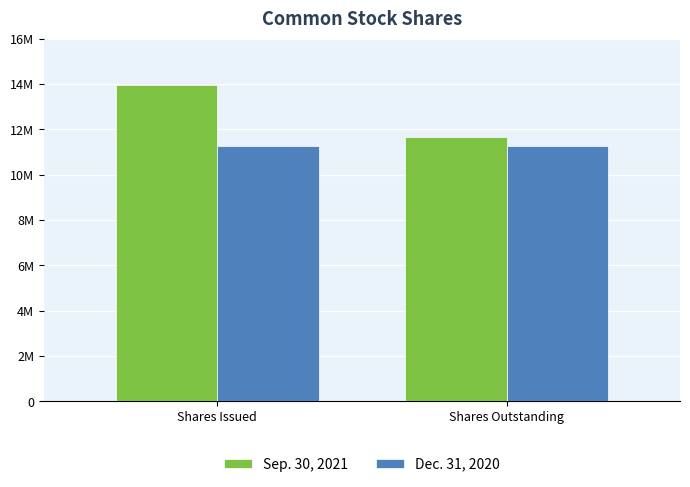

What are all the series names shown in the legend?

Sep. 30, 2021, Dec. 31, 2020